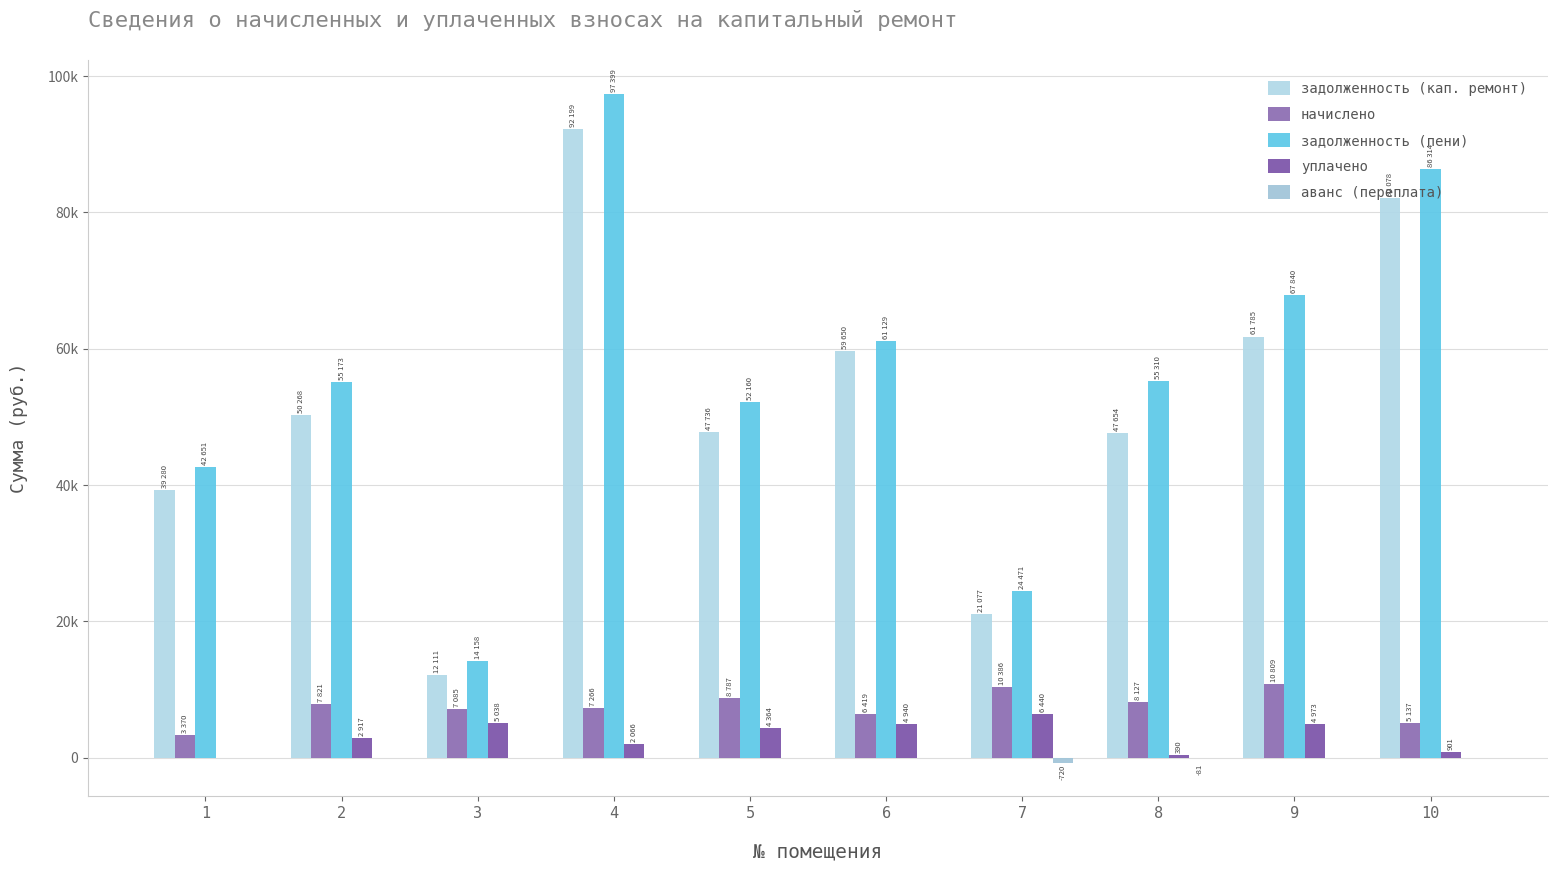

Which has a higher value, 5 or 10?

10